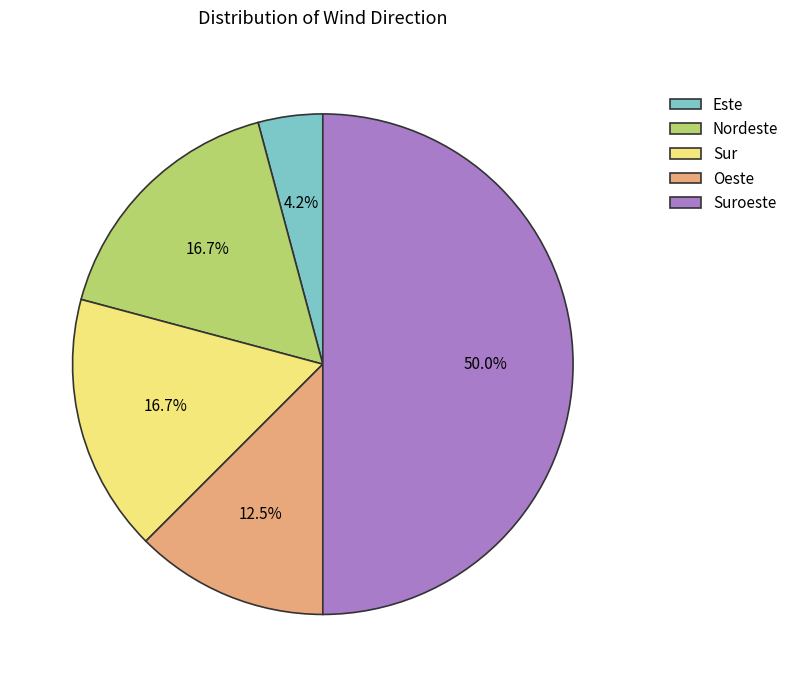

To the nearest percent, what is the difference between the Nordeste and Suroeste slice percentages?

33%